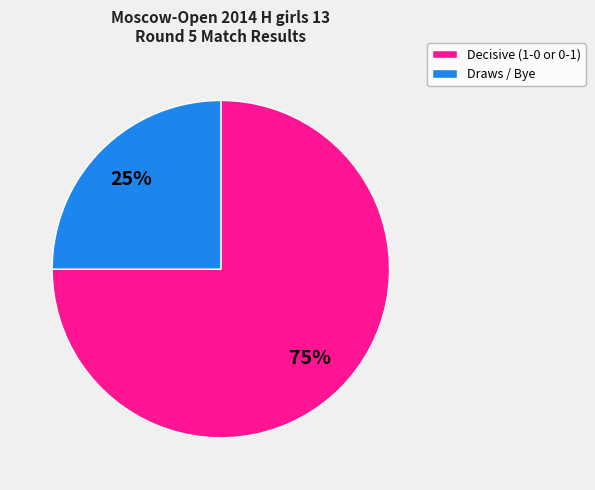

How many segments does this pie chart have?

2